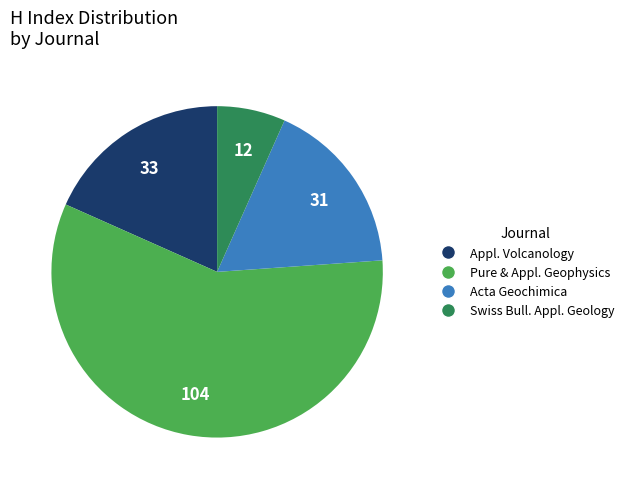

Is there a majority slice in this chart?

Yes